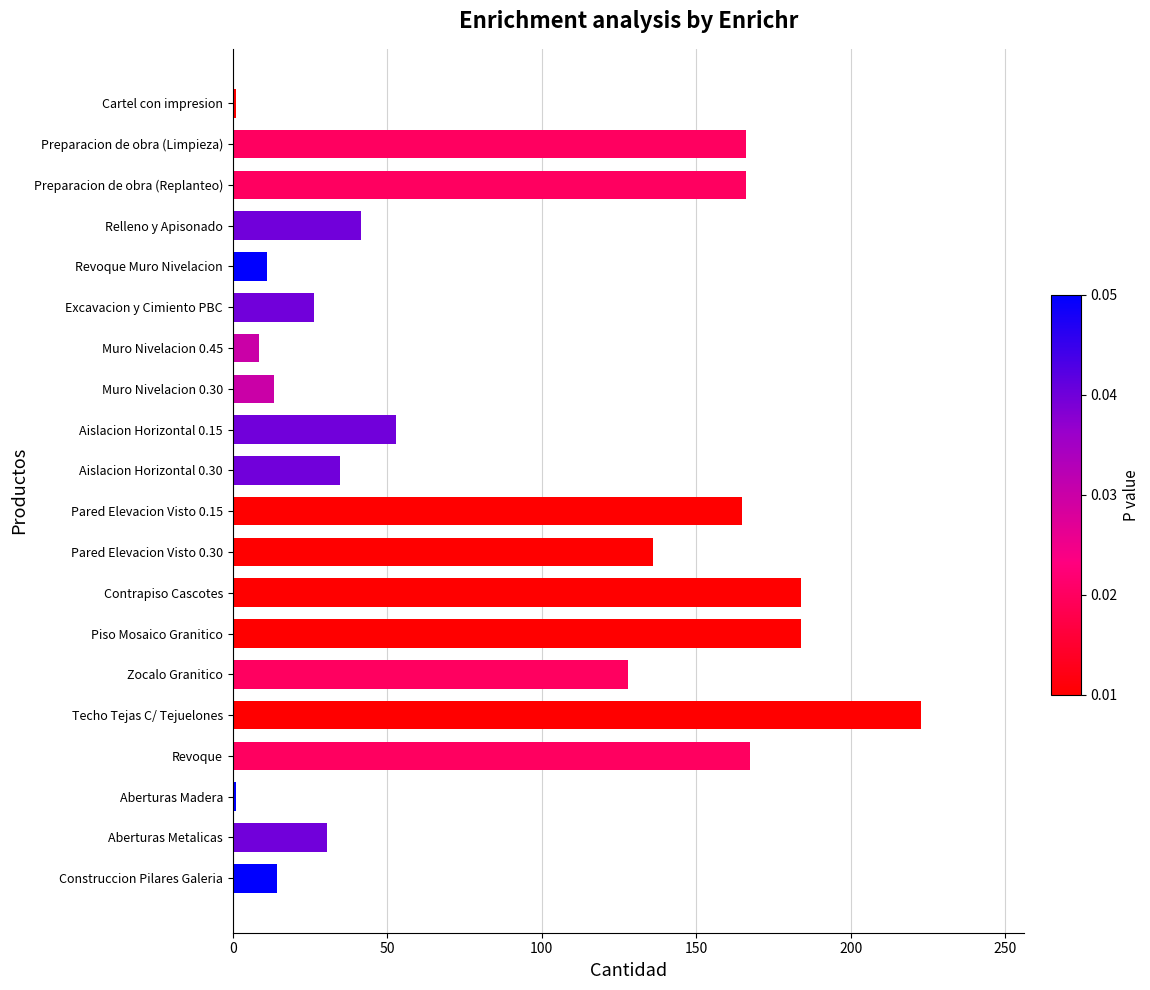

What is the smallest value displayed?

1.0